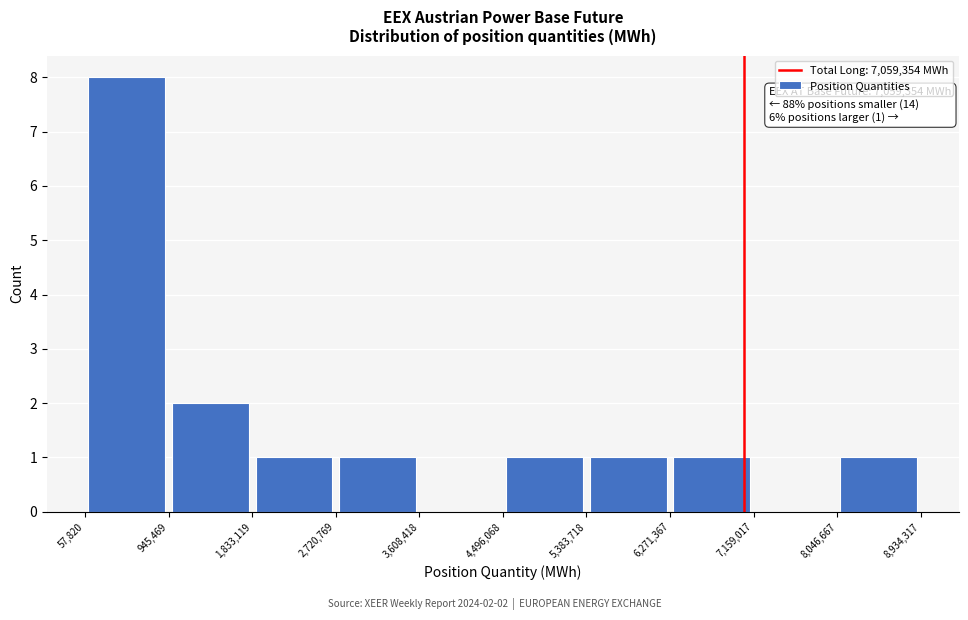

Which range on the x-axis has the tallest bar?

57,820 to 945,469